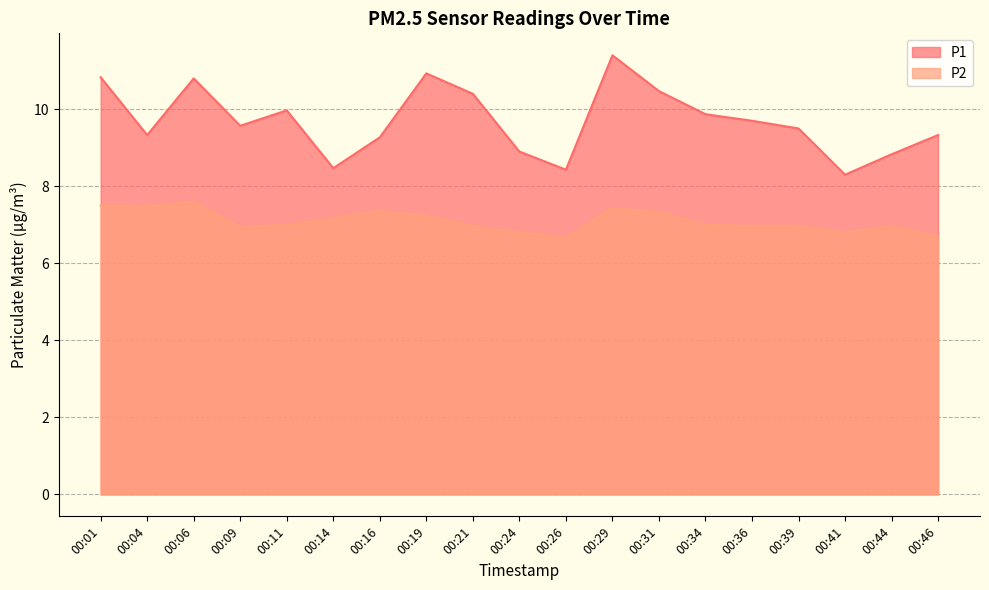

Reading left to right, list all the values displayed in this chart.

P1: 10.8	9.3	10.8	9.6	10.0	8.5	9.3	10.9	10.4	8.9	8.4	11.4	10.5	9.9	9.7	9.5	8.3	8.8	9.3
P2: 7.5	7.5	7.6	6.9	7.0	7.2	7.4	7.2	7.0	6.8	6.7	7.4	7.3	7.0	7.0	7.0	6.8	7.0	6.7